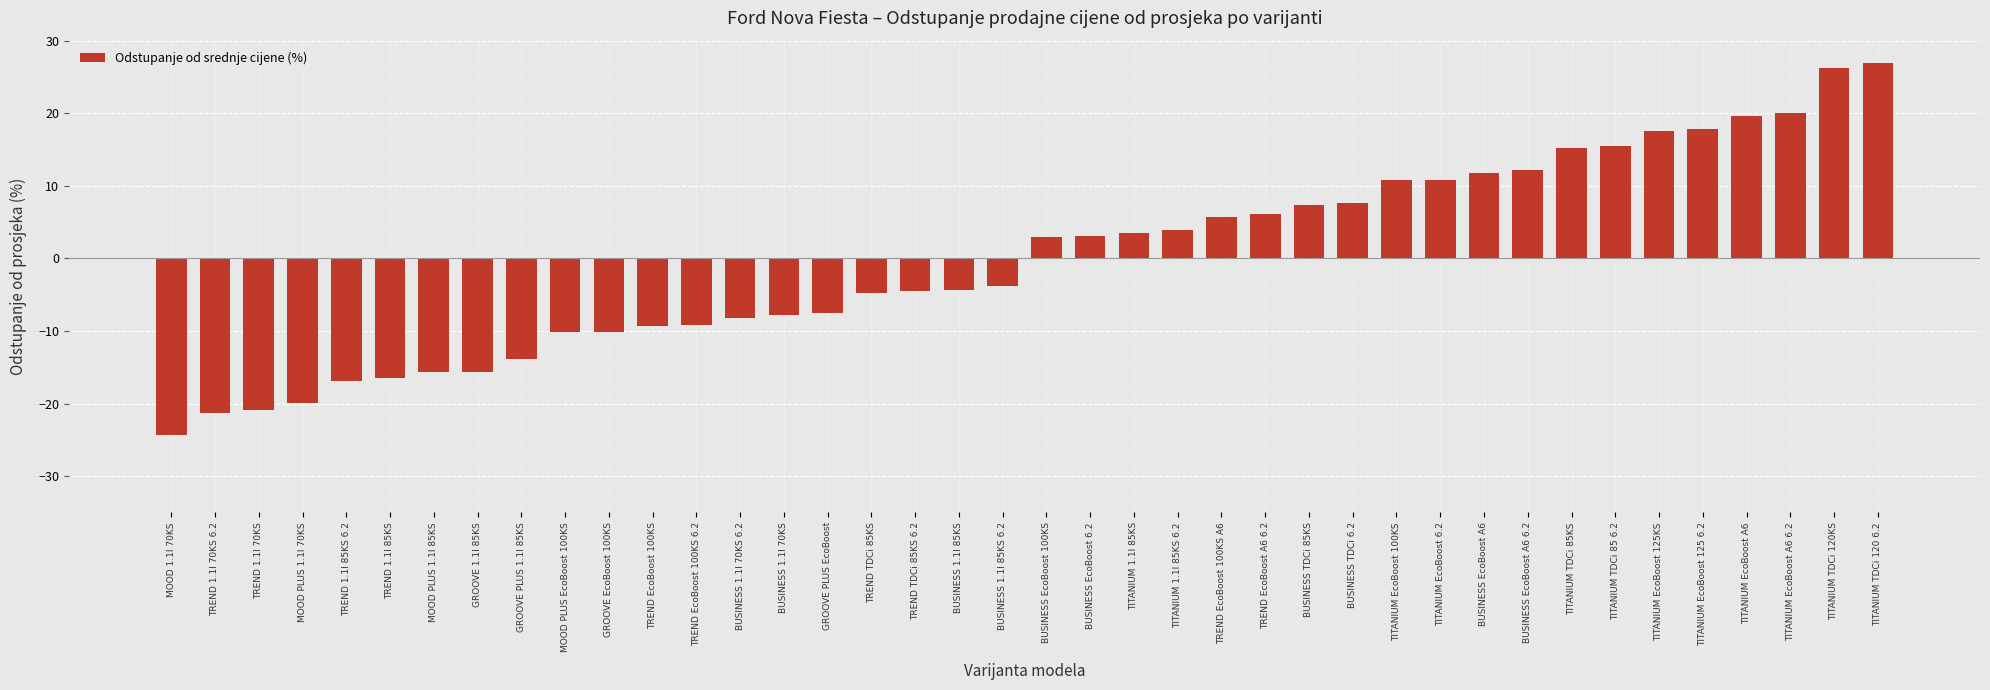

How many values are below 2?

20